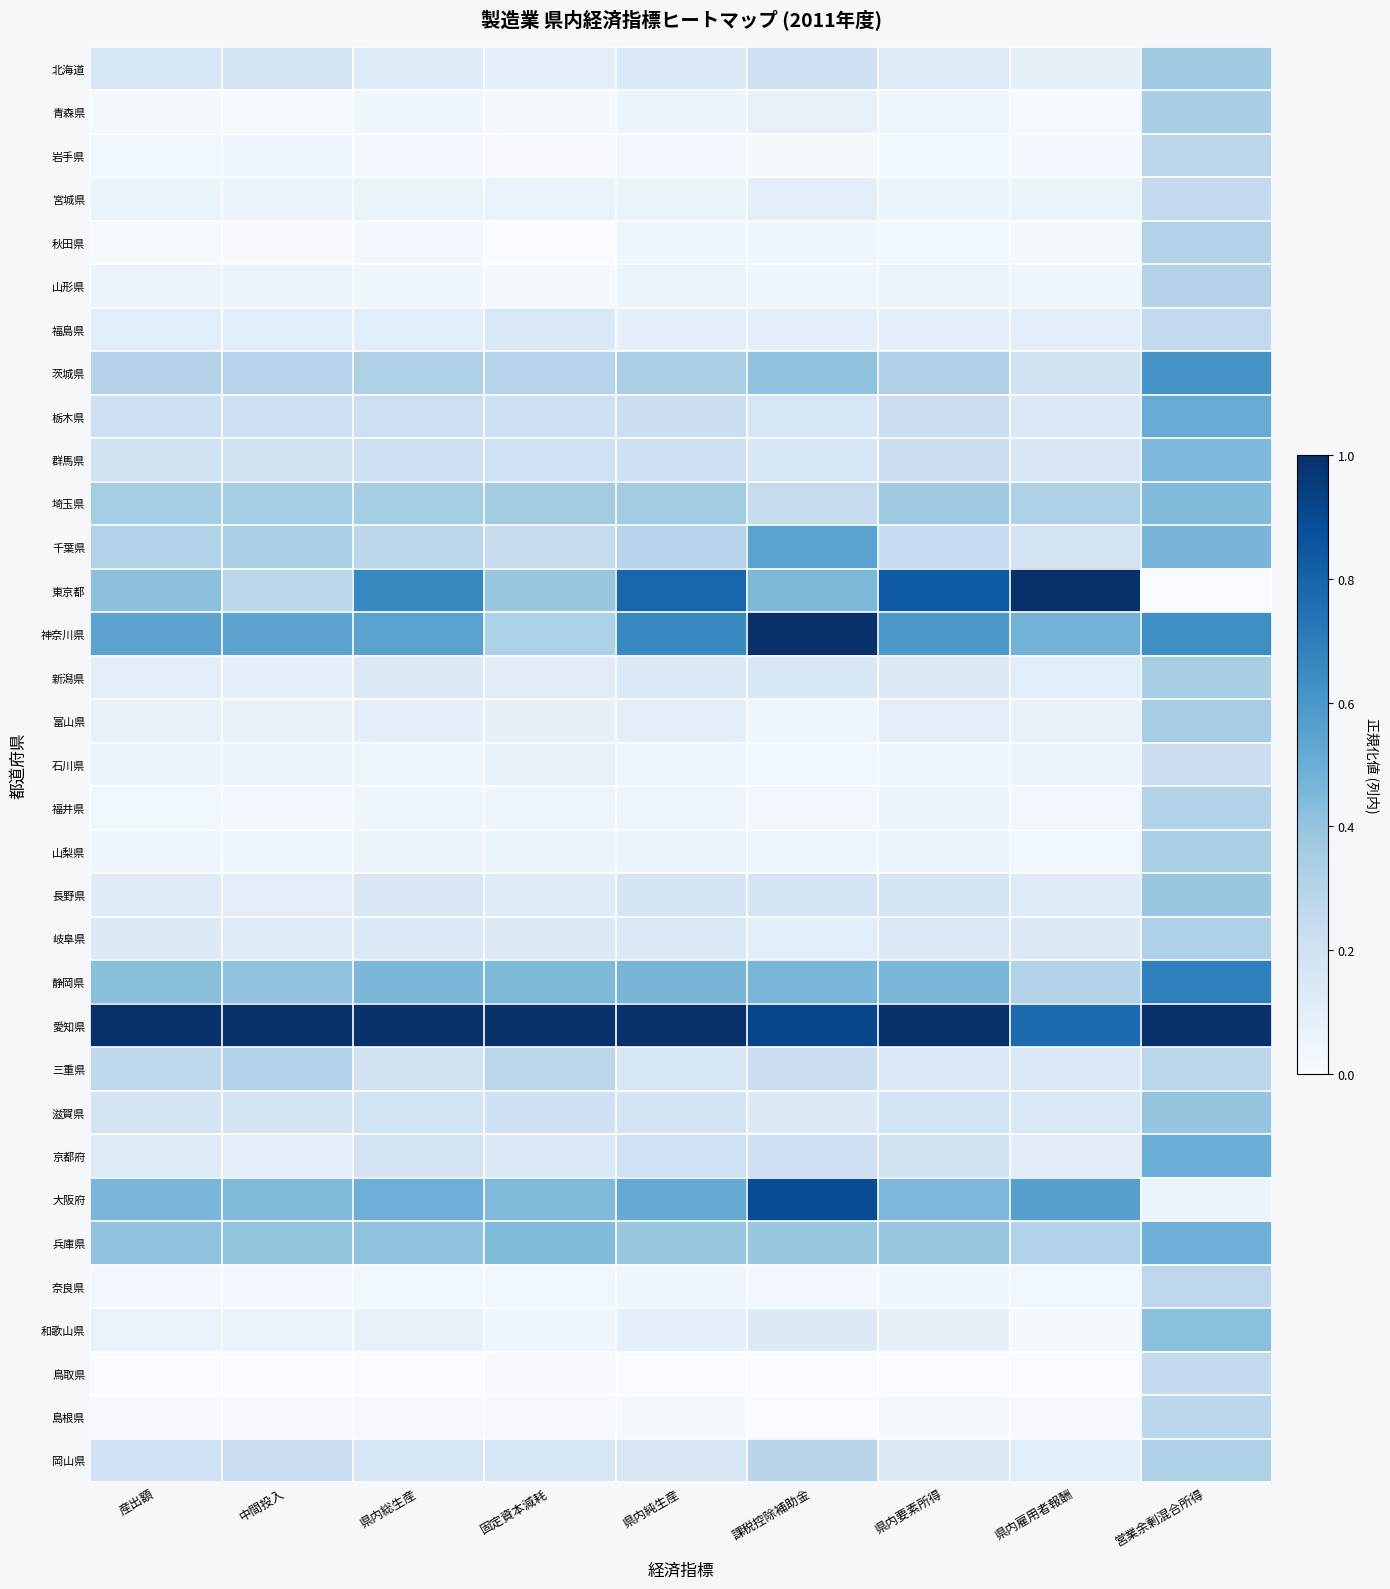

At how many categories does at least one series exceed 0?

9